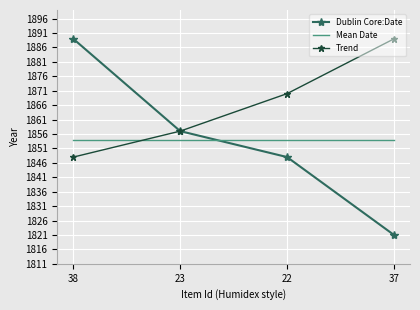

Which series has the largest total across all categories?

Trend